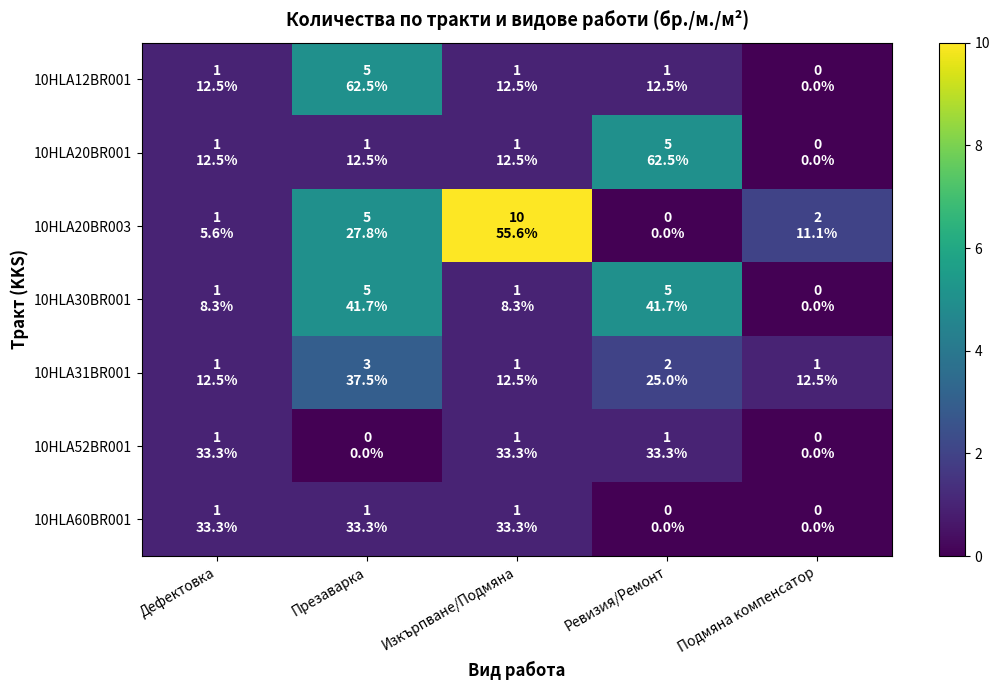

Rank the series at Изкърпване/Подмяна from lowest to highest value.

10HLA12BR001, 10HLA20BR001, 10HLA30BR001, 10HLA31BR001, 10HLA52BR001, 10HLA60BR001, 10HLA20BR003